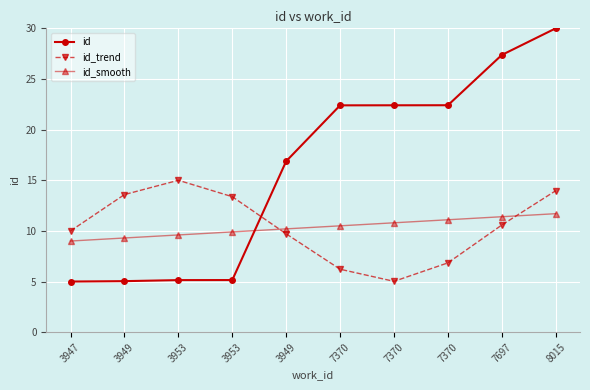

Does the chart display data point markers on the line(s)?

Yes